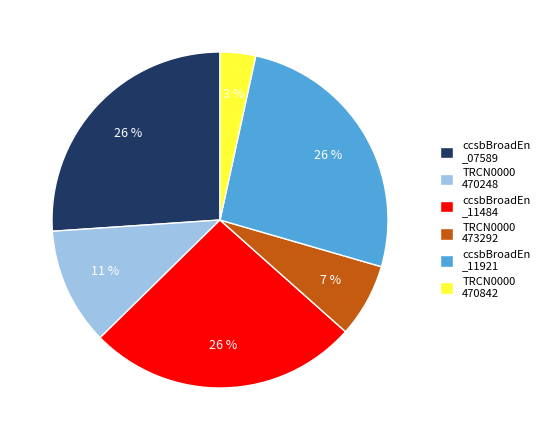

The TRCN0000 470248 slice represents 11% of the pie. True or false?

True